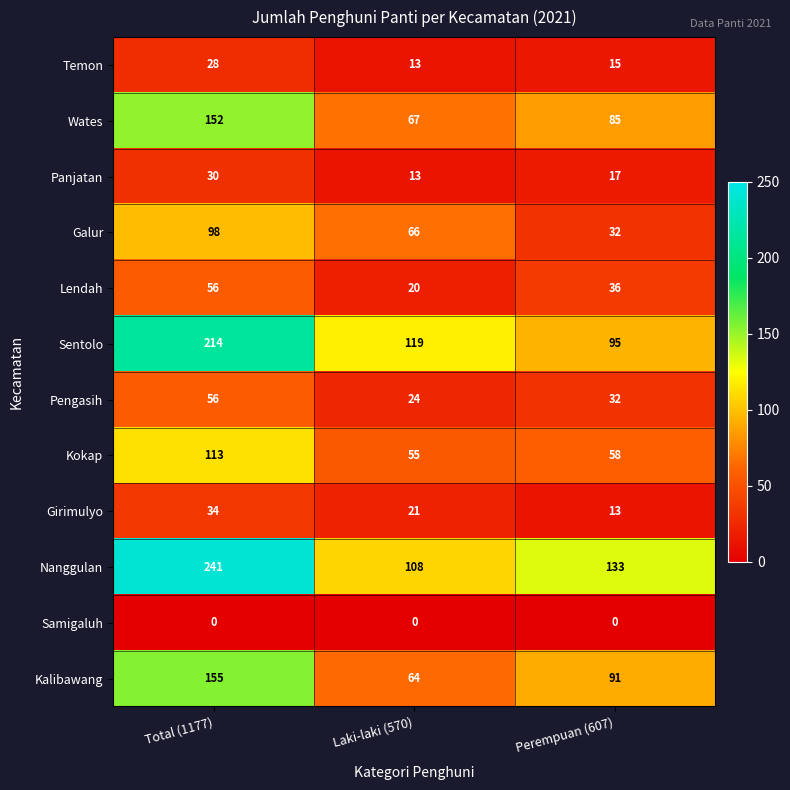

Which category has the highest value in the Sentolo series?

Total (1177)